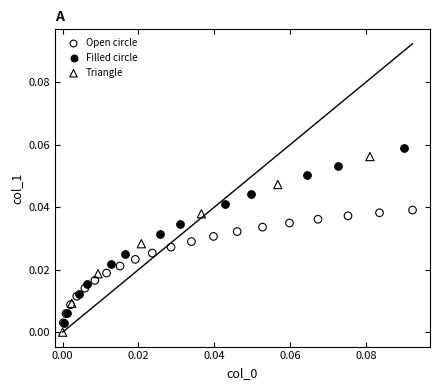

Which series contains the lowest Y value?

Triangle